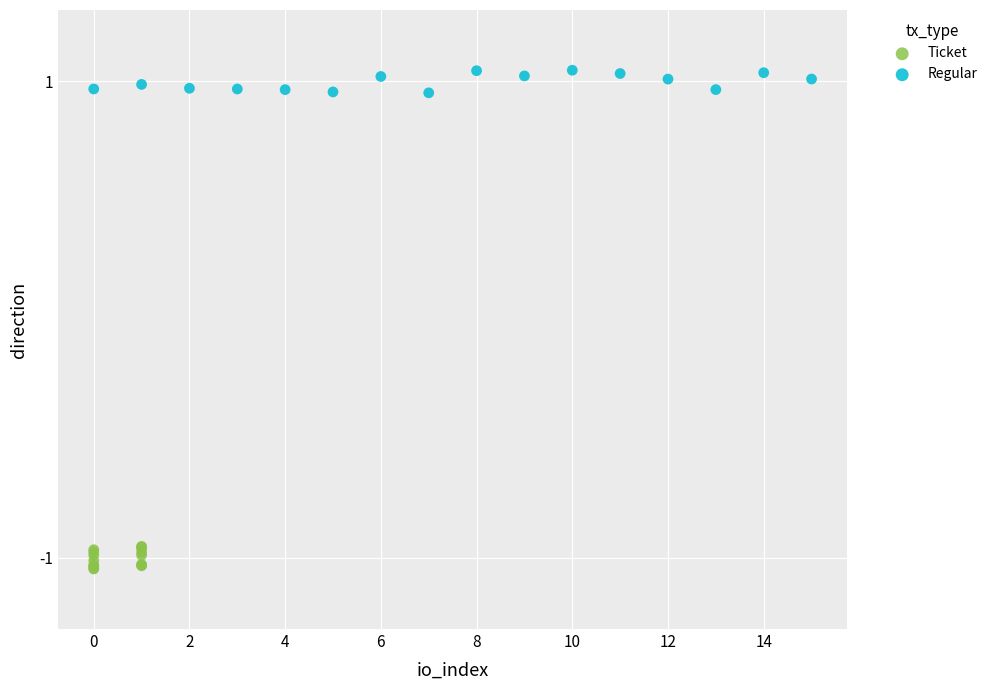

Which series reaches the maximum Y coordinate?

Regular